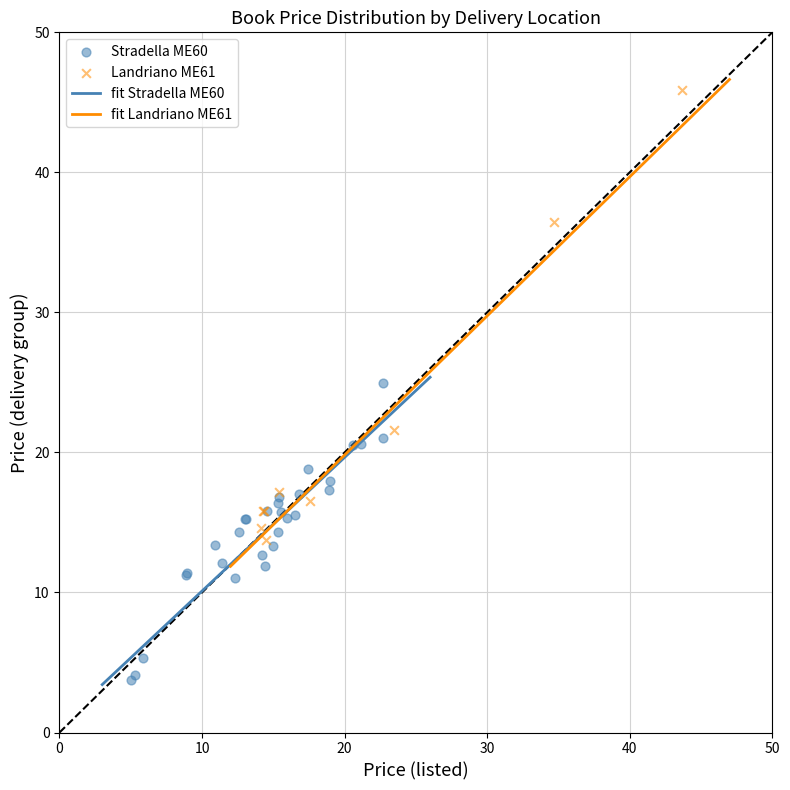

Which series reaches the minimum Y coordinate?

Stradella ME60